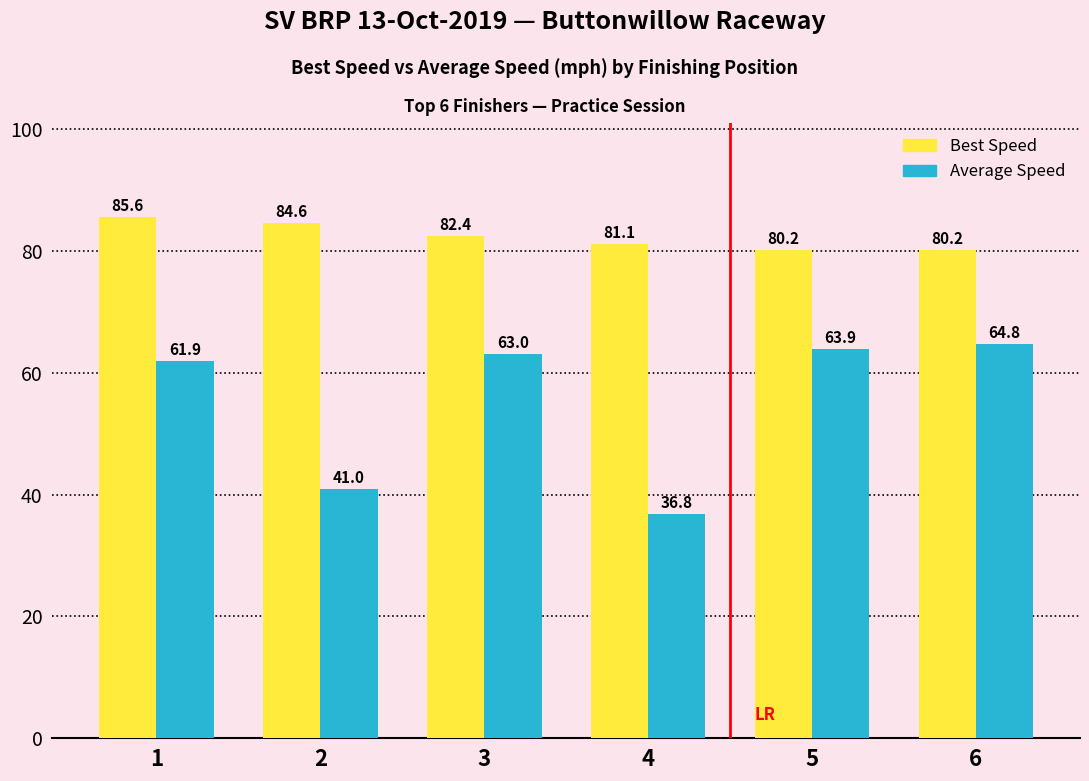

Reading left to right, what are all the values shown in this chart?

Best Speed: 1=85.6	2=84.6	3=82.4	4=81.1	5=80.2	6=80.2
Average Speed: 1=61.9	2=41.0	3=63.0	4=36.8	5=63.9	6=64.8